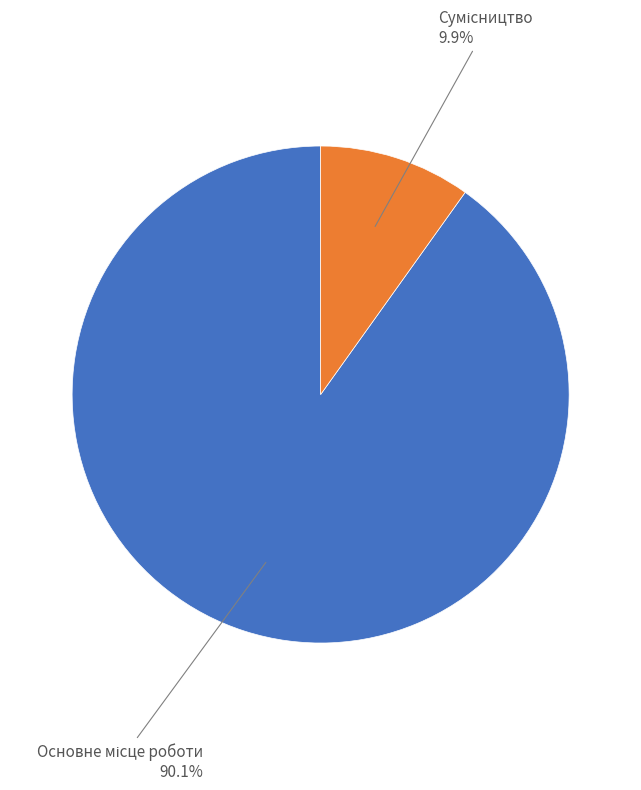

Is there a majority slice in this chart?

Yes